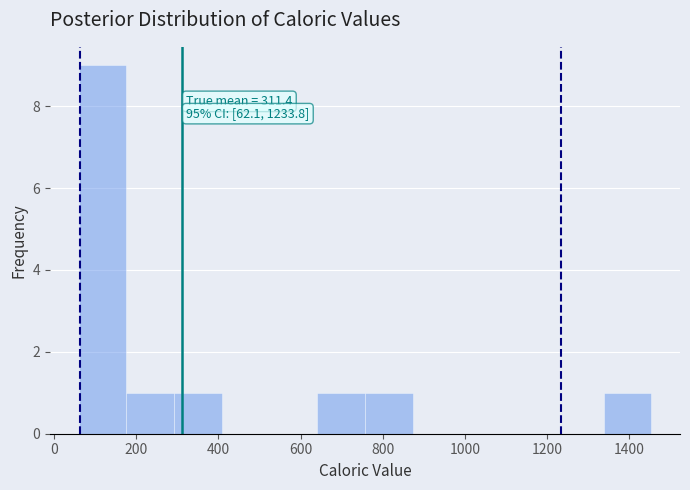

Over which range of the x-axis is the bar tallest?

60 to 180